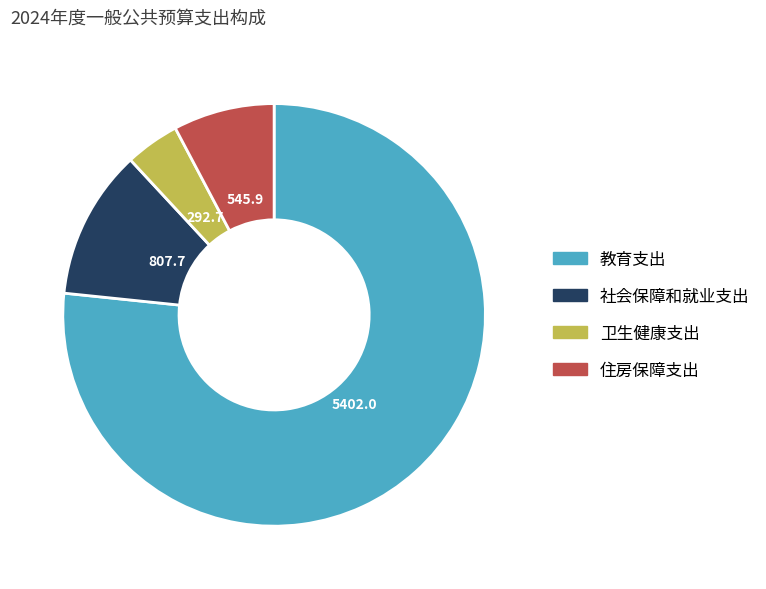

Is the sum of 住房保障支出 and 社会保障和就业支出 greater than half?

No